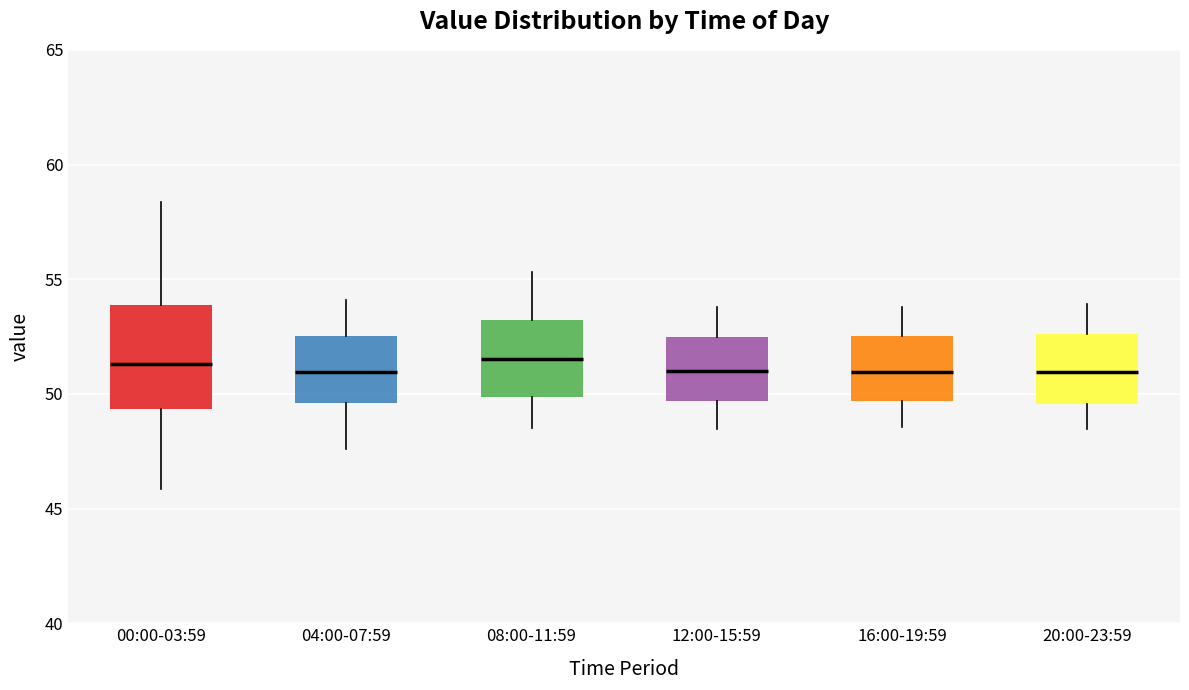

Which box is the tallest, from its lower edge to its upper edge?

00:00-03:59